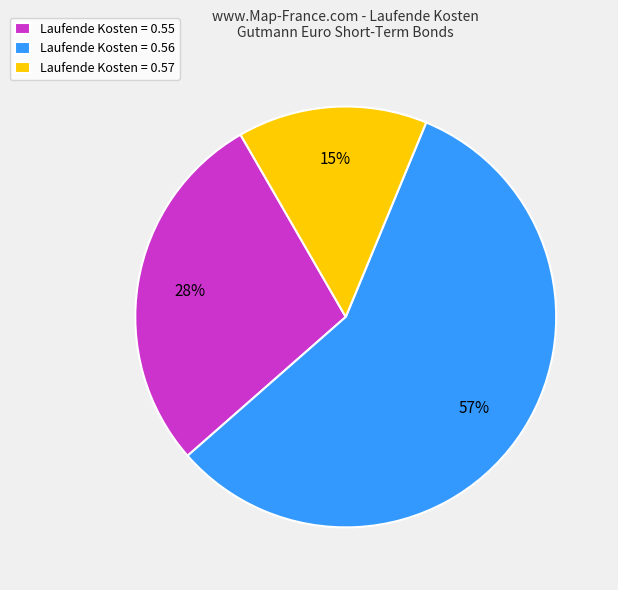

Which slice is the smallest?

Laufende Kosten = 0.57